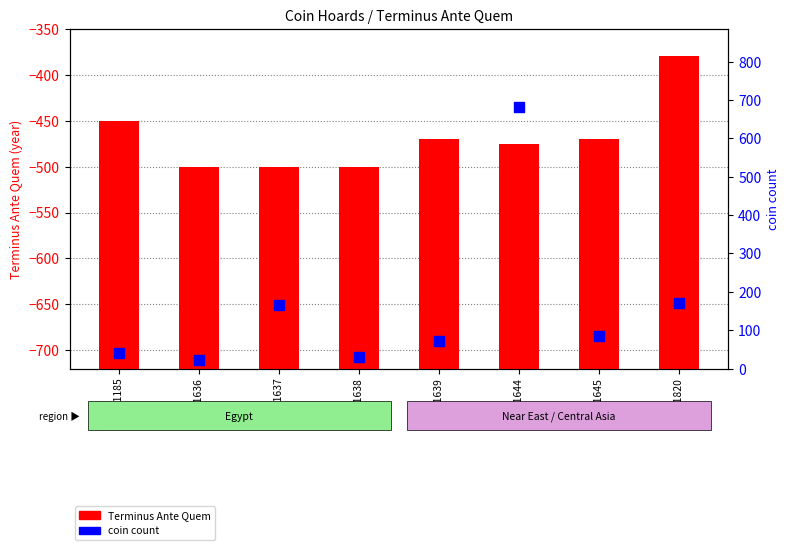

Which series has the largest total across all categories?

Terminus Ante Quem